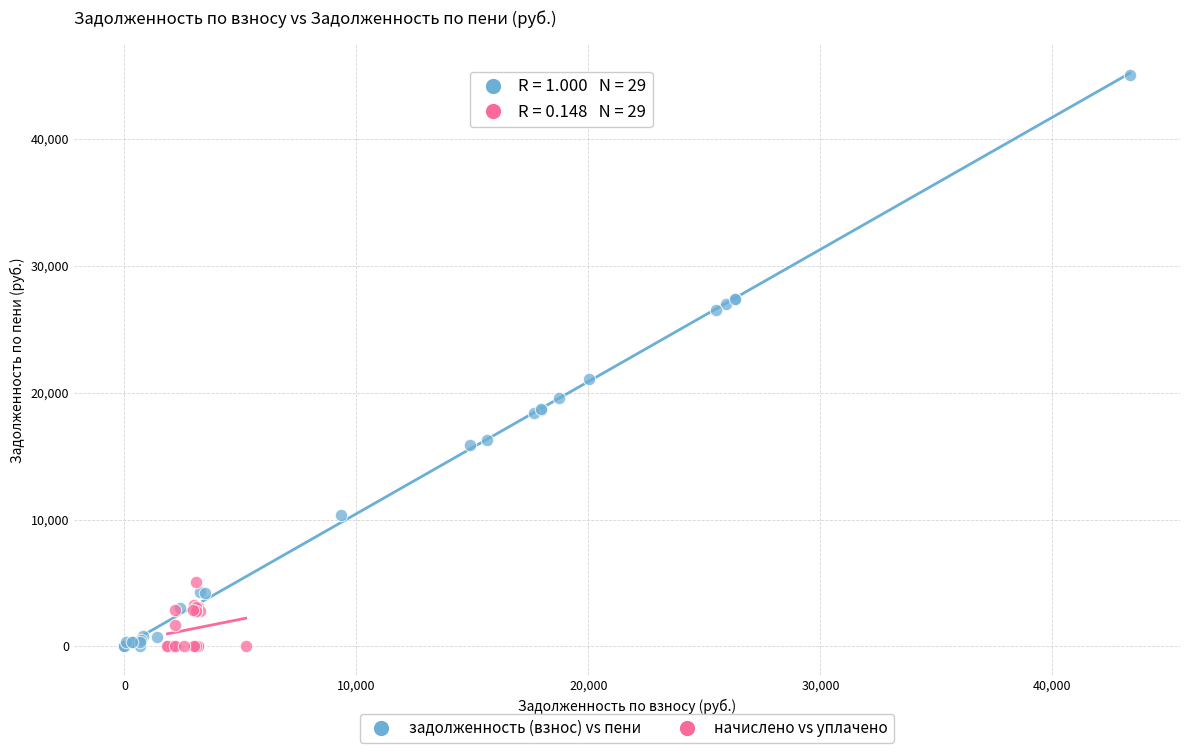

Which series has the largest Y range (max minus min)?

задолженность (взнос) vs пени